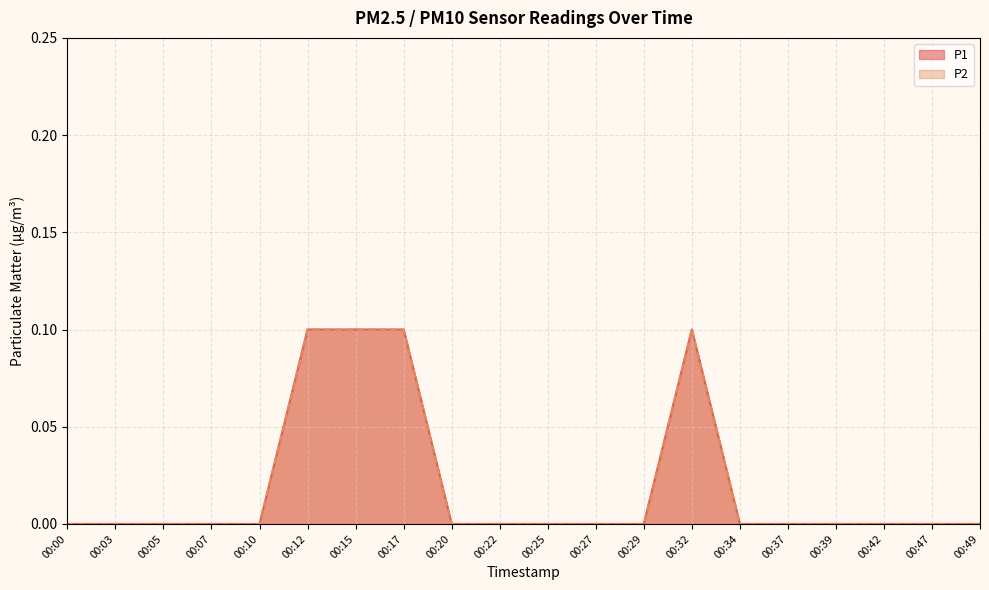

True or false: P1 has more than 2 points higher than both neighbors.

False